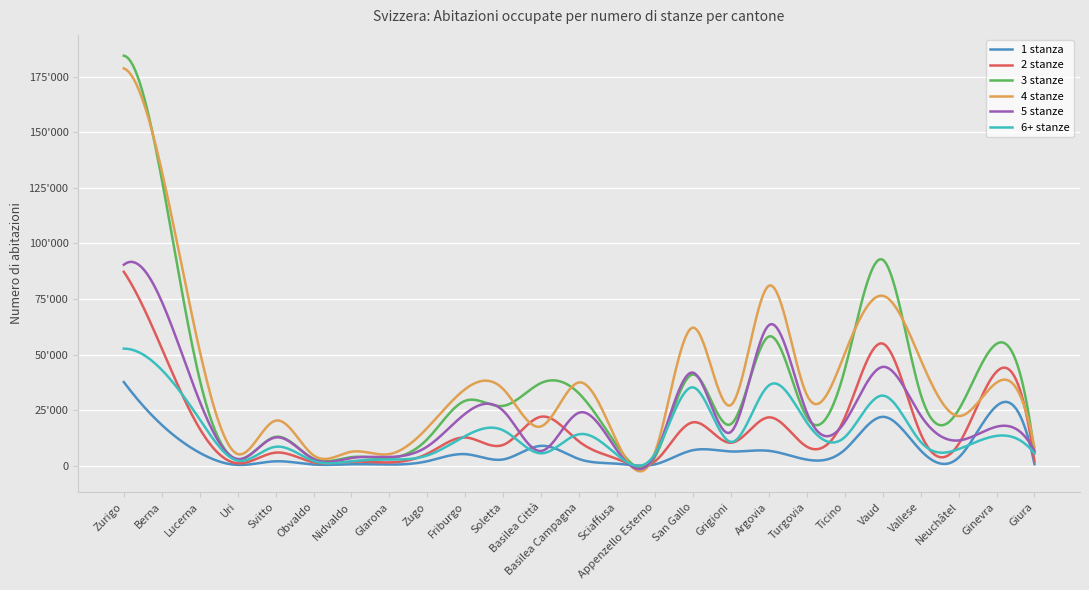

Does the chart have visible grid lines?

Yes